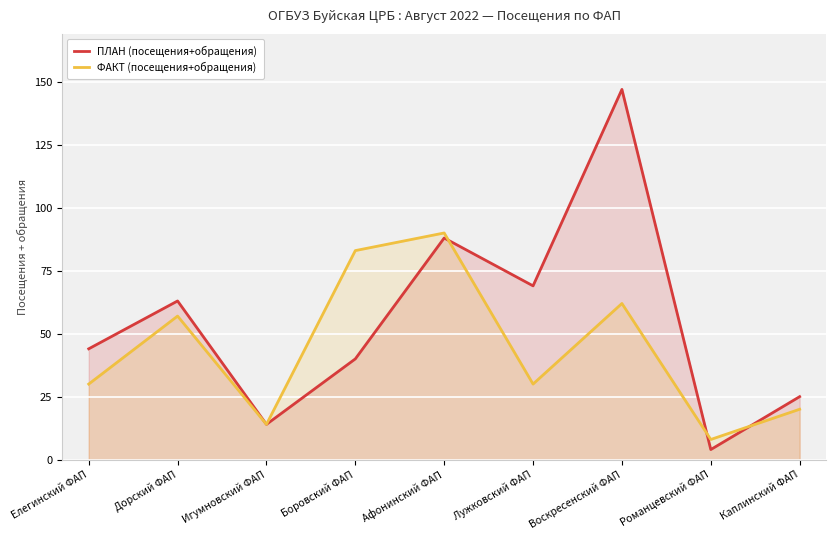

How many lines are shown in the chart?

2